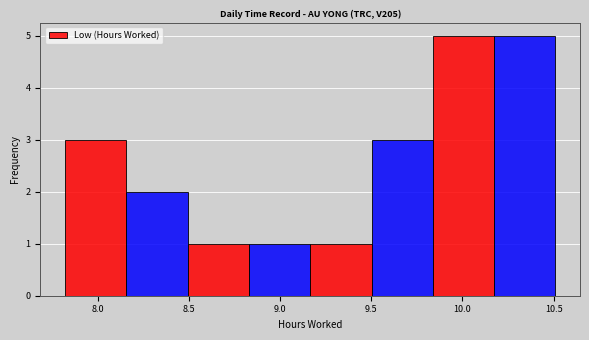

How tall is the bar that spans 9.50 to 9.85 on the x-axis? Neither the bar edges nor the heights are printed on the chart, so give them approximately, as read against the axes.

3